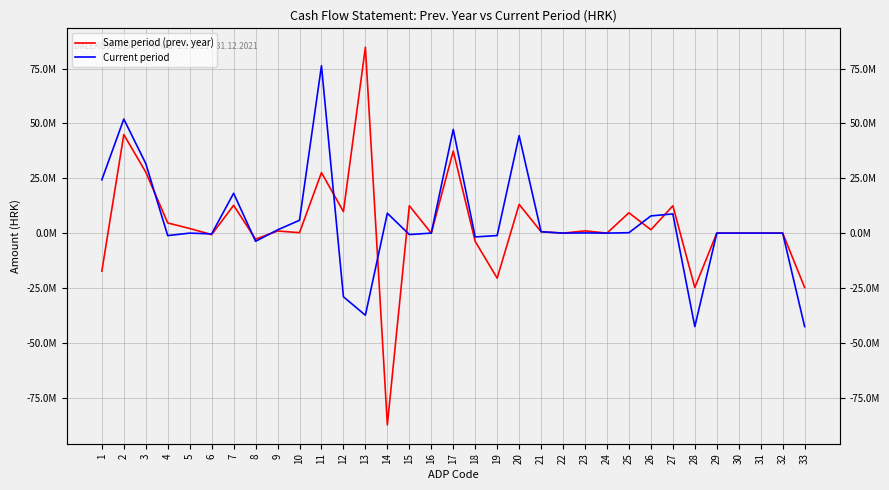

True or false: Same period (prev. year) and Current period intersect in this chart.

True